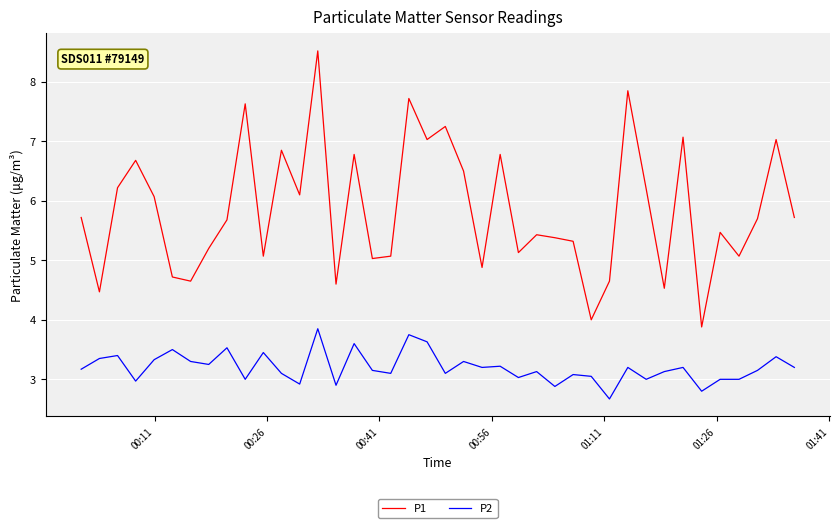

Which series has the largest total across all categories?

P1